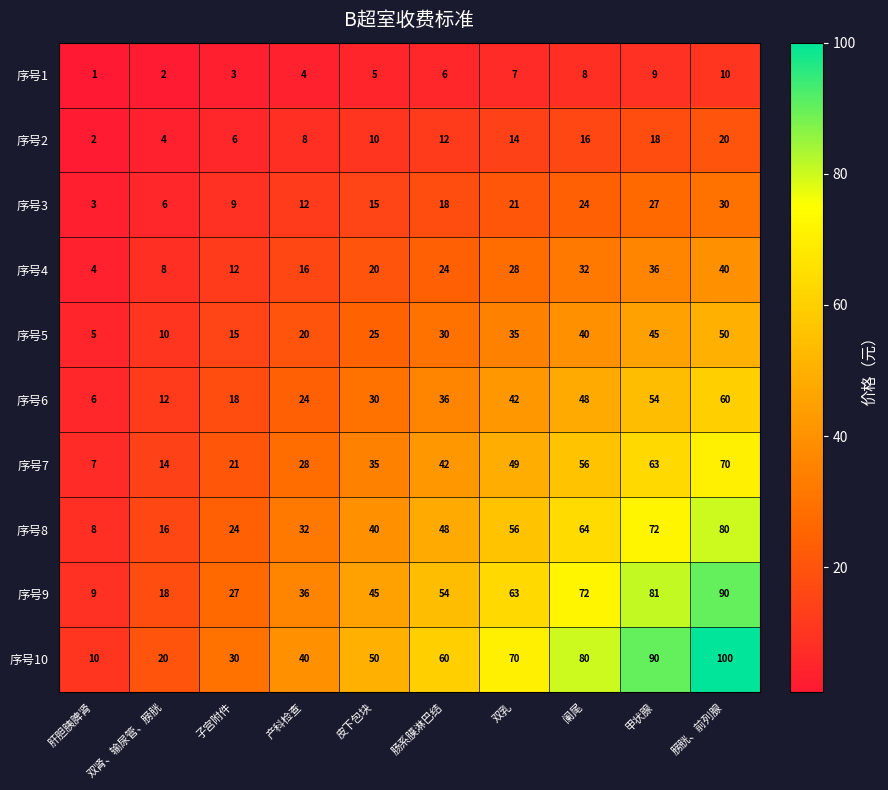

At which label is 序号4 closest to 22?

皮下包块